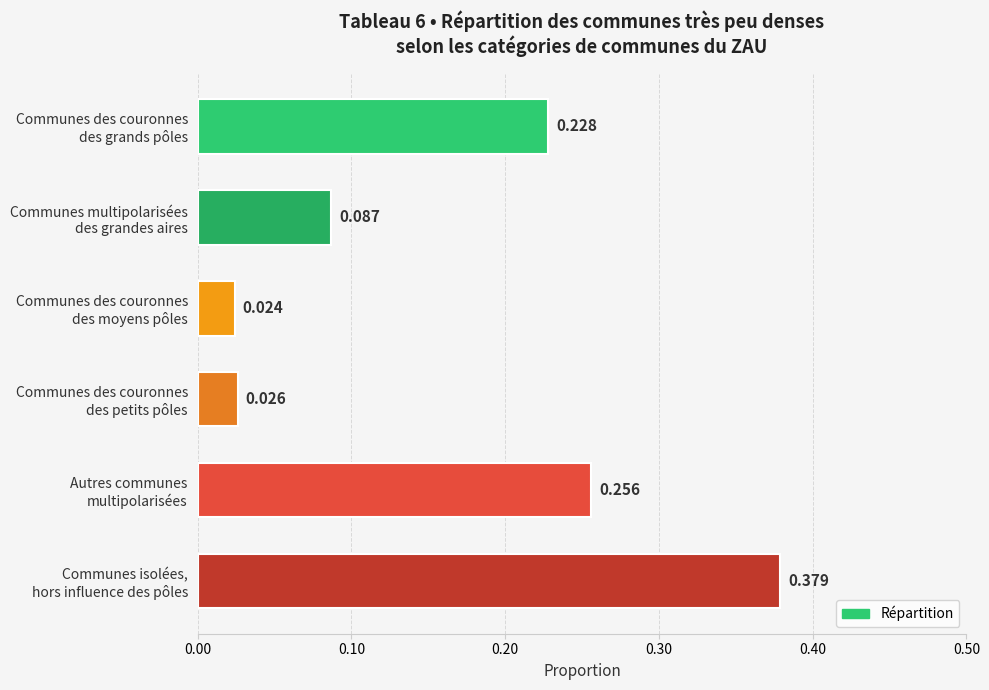

Does the chart contain stacked bars?

No